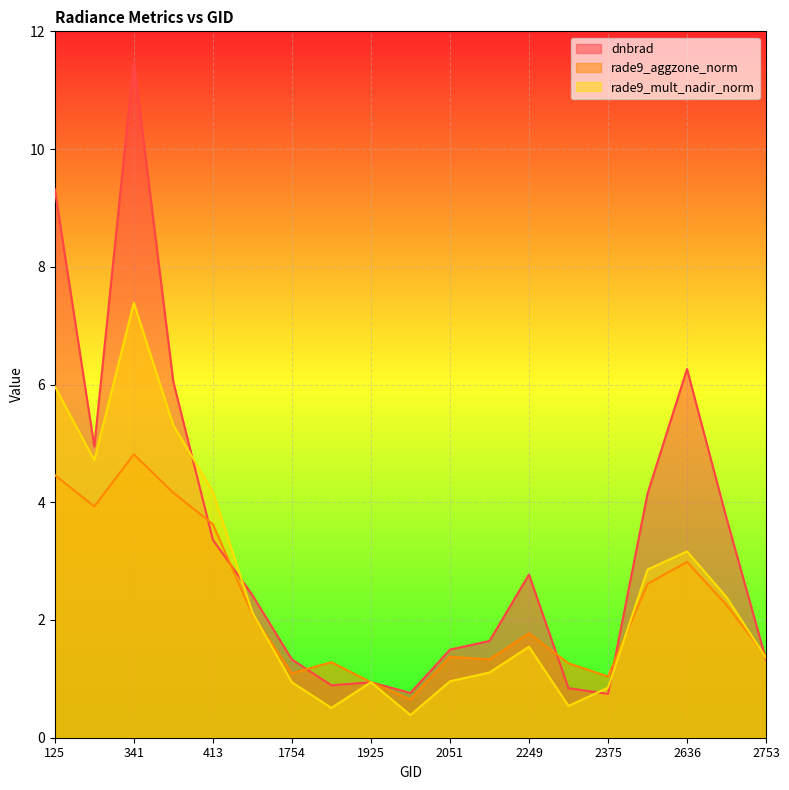

How many lines are shown in the chart?

3